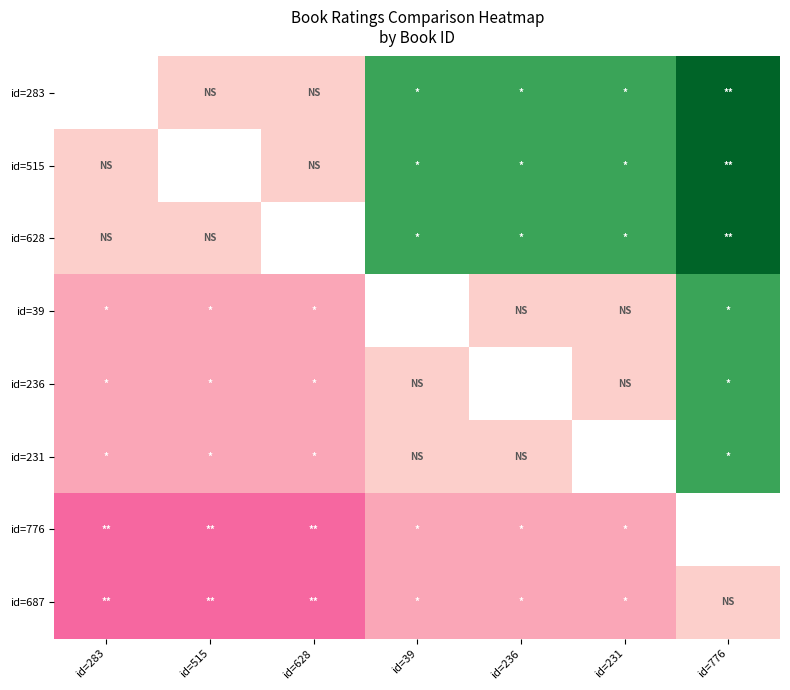

Between 3 and 6, which series saw the biggest shift?

283